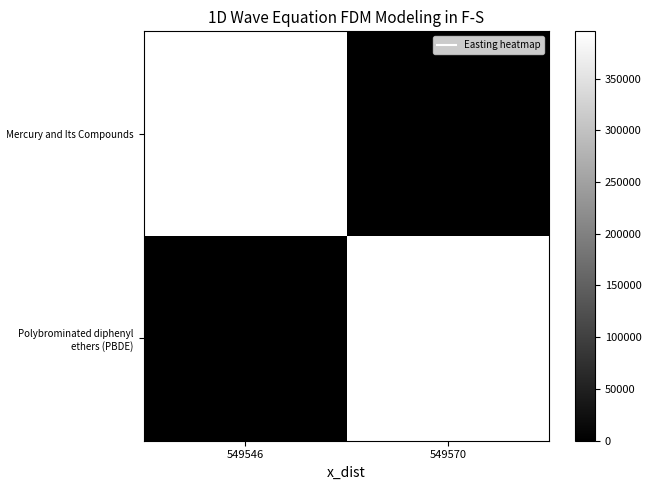

What is the total value across all series at 549546?

395585